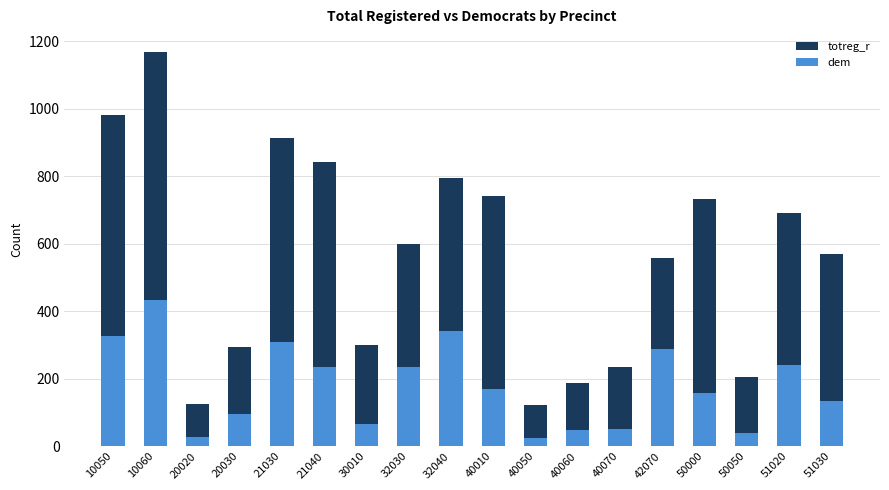

What is the difference between the second highest and minimum values in the dem series?

317